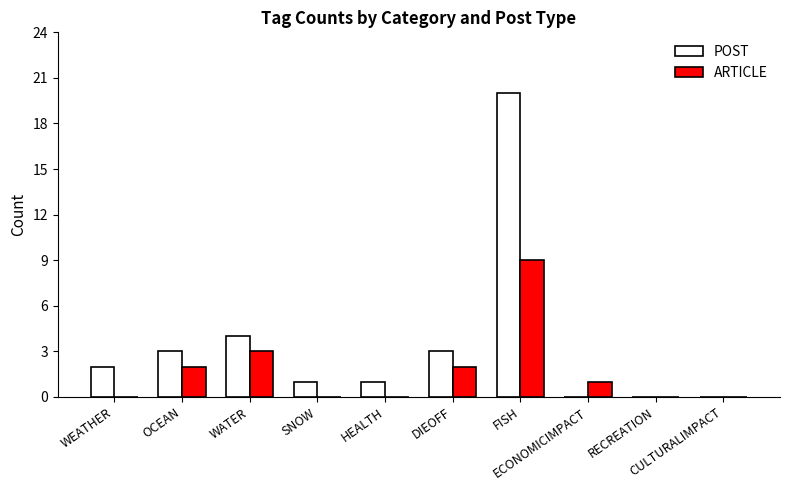

Which category has the highest value across all series?

FISH